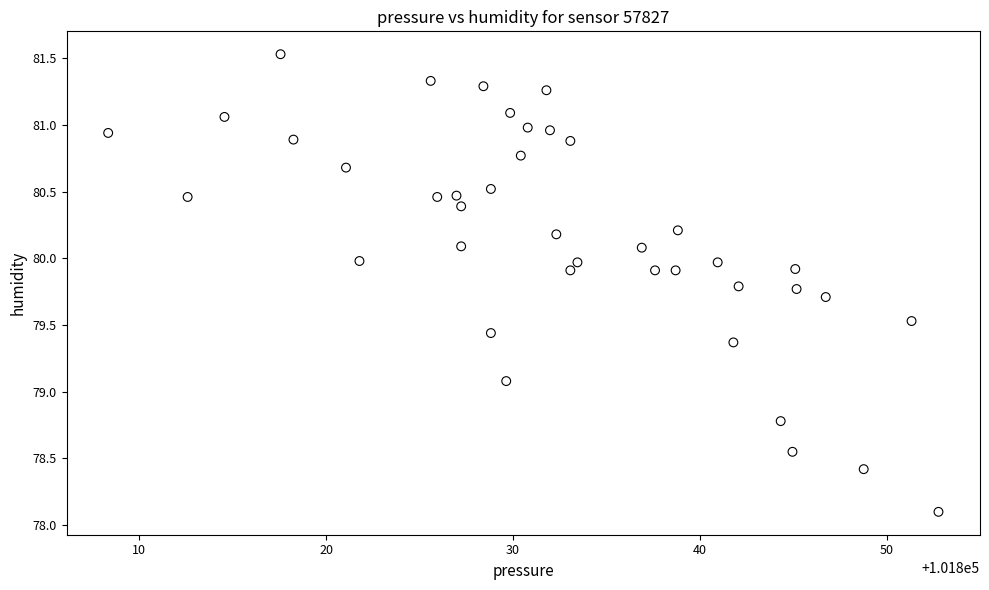

What Y value in the scatter plot is closest to 79?

79.1